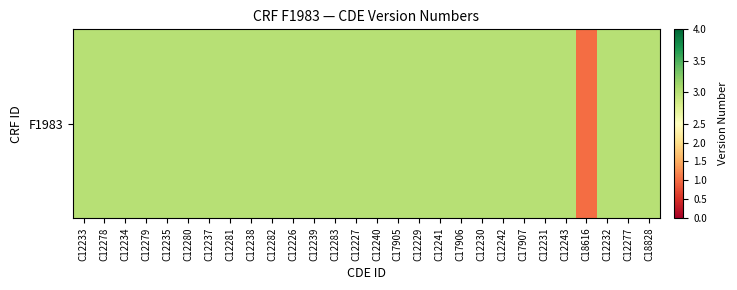

What is the average value?

3